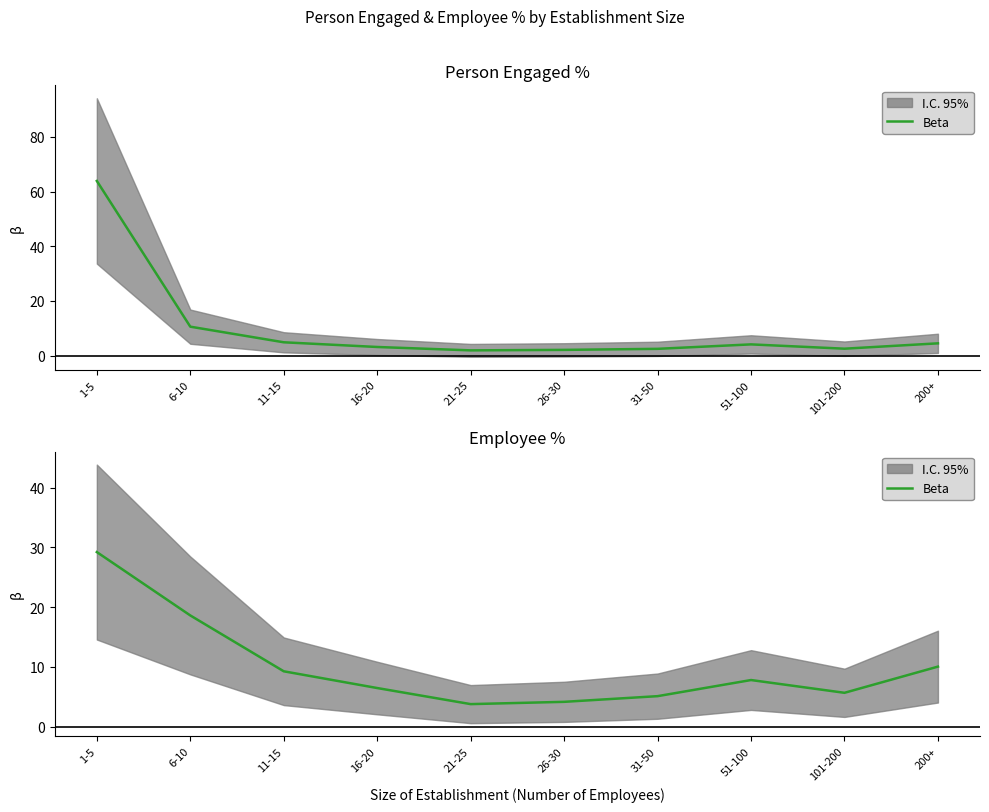

How many interior local valleys (lower than both neighbors) does the data have?

2